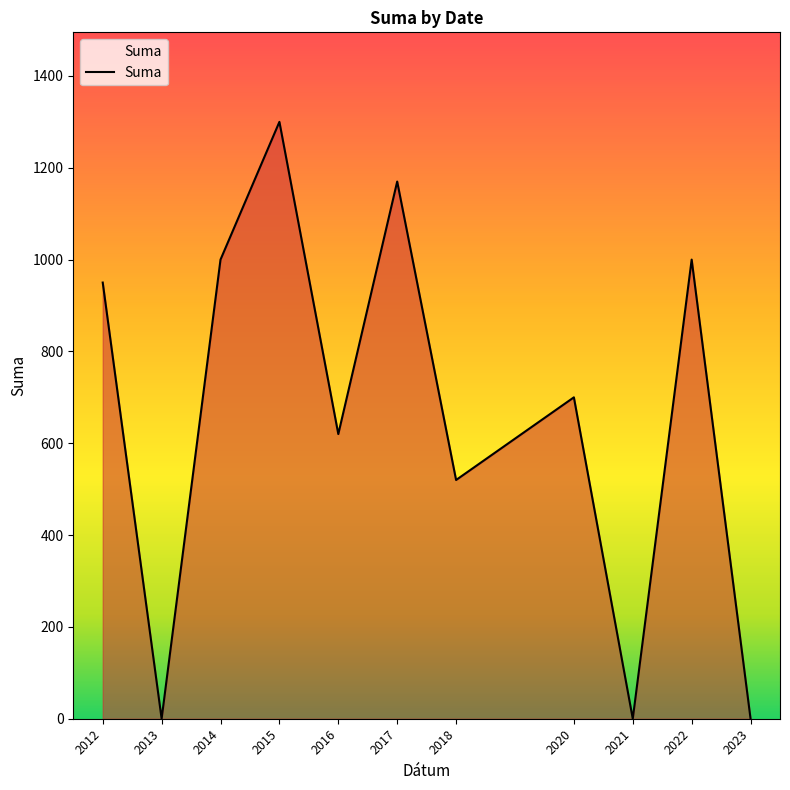

What is the difference between the maximum and minimum values?

1300